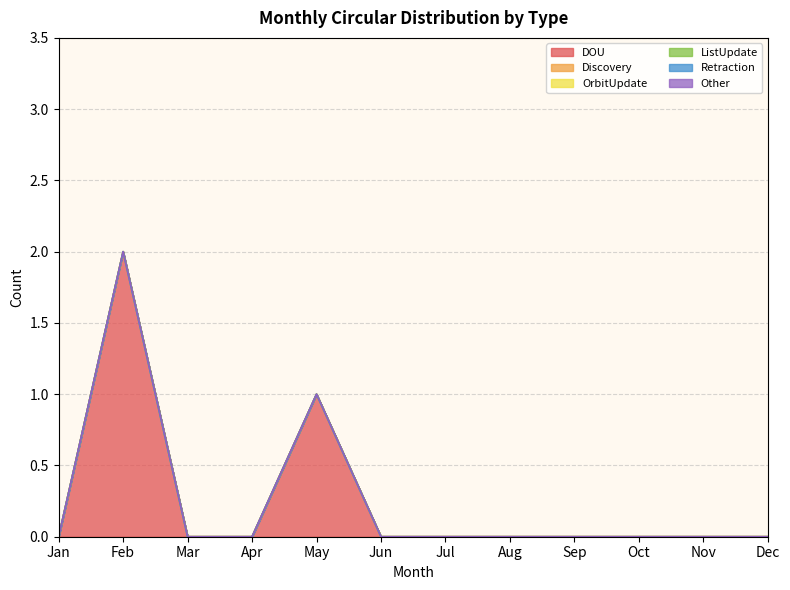

Where is DOU nearest to the value 1?

May